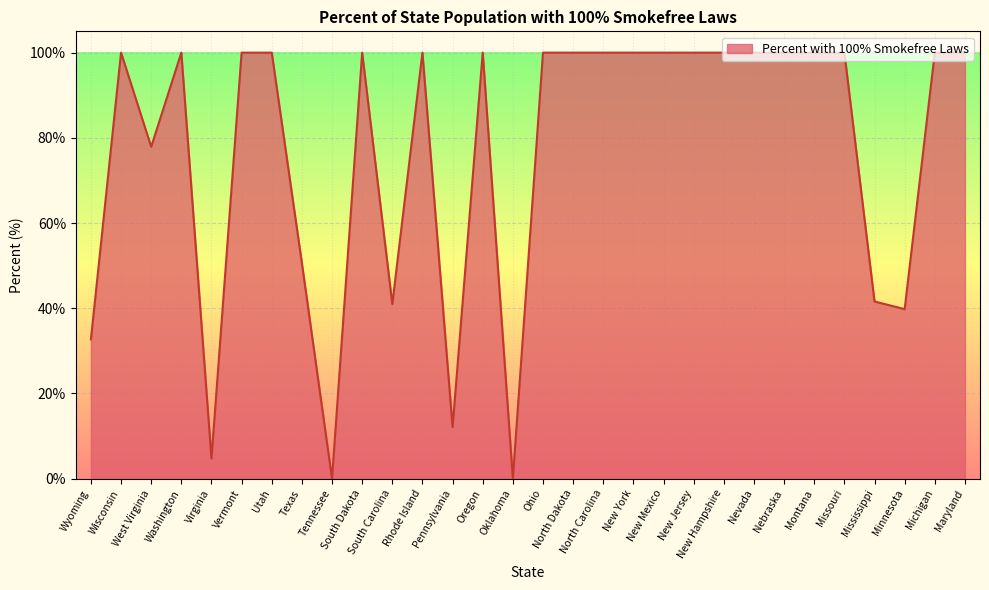

Where is the data nearest to the value 50?

Texas